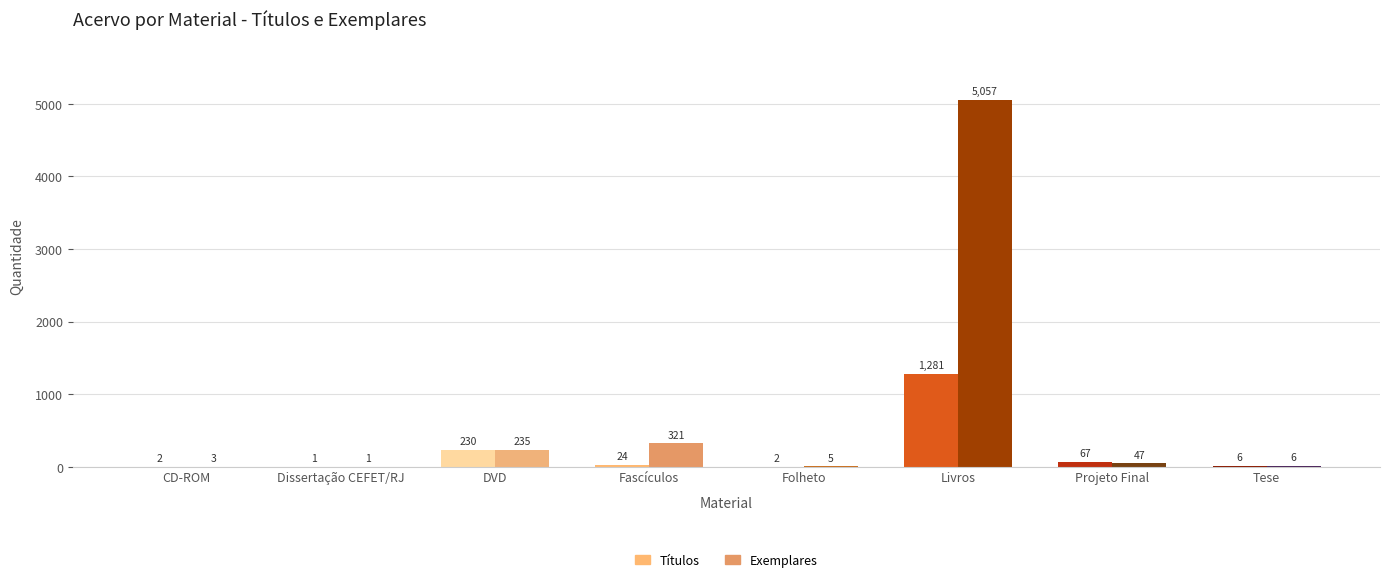

Reading left to right, list all the values displayed in this chart.

Títulos: CD-ROM=2	Dissertação CEFET/RJ=1	DVD=230	Fascículos=24	Folheto=2	Livros=1281	Projeto Final=67	Tese=6
Exemplares: CD-ROM=3	Dissertação CEFET/RJ=1	DVD=235	Fascículos=321	Folheto=5	Livros=5057	Projeto Final=47	Tese=6